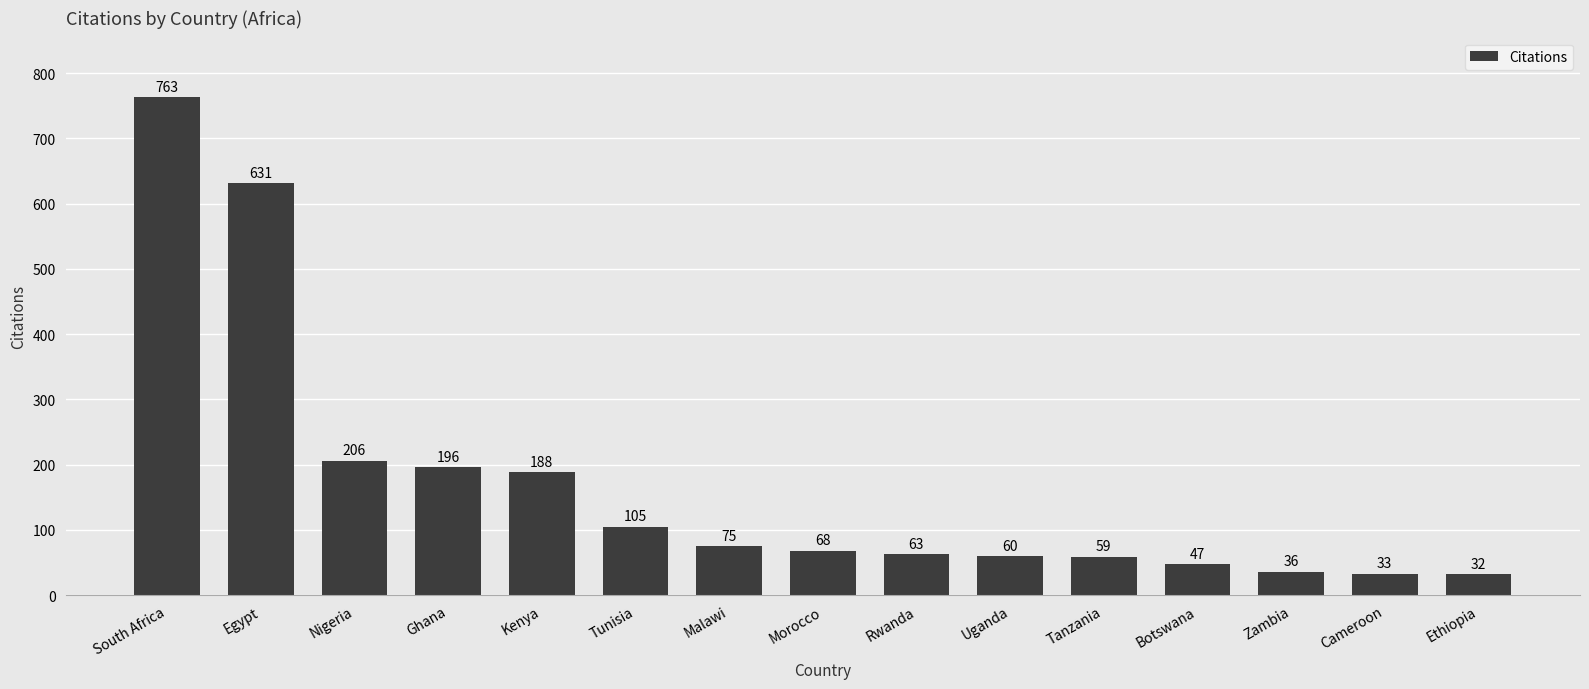

Rank the categories by value from highest to lowest.

South Africa, Egypt, Nigeria, Ghana, Kenya, Tunisia, Malawi, Morocco, Rwanda, Uganda, Tanzania, Botswana, Zambia, Cameroon, Ethiopia